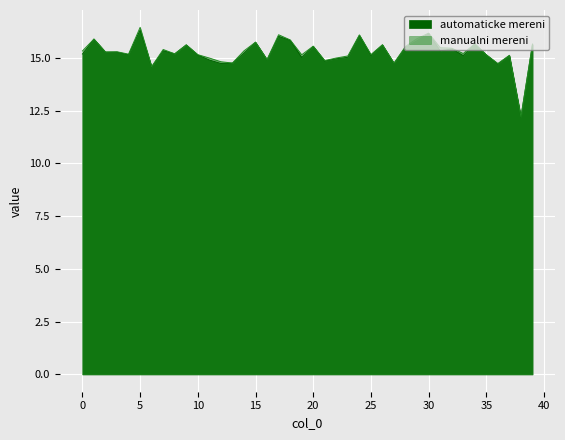

What is the average value of the manualni mereni series?

15.3